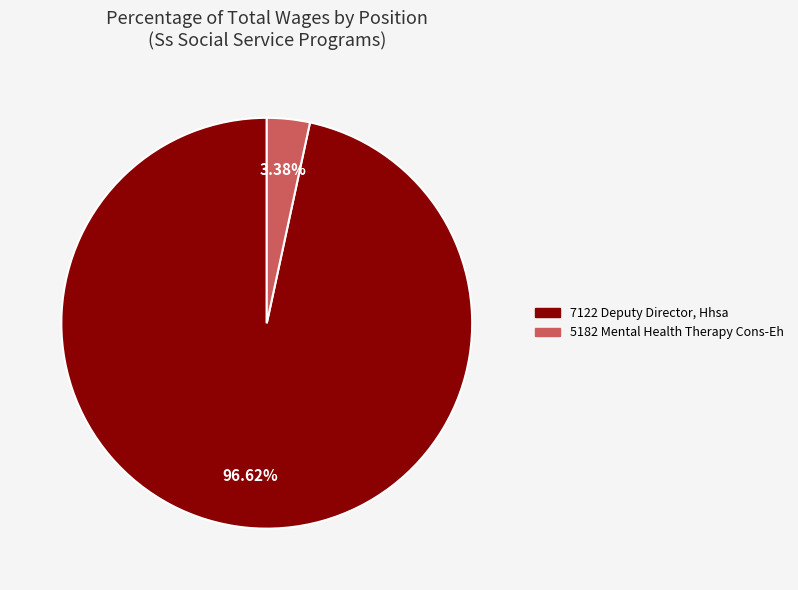

What portion of the pie excludes 7122 Deputy Director, Hhsa?

3.4%